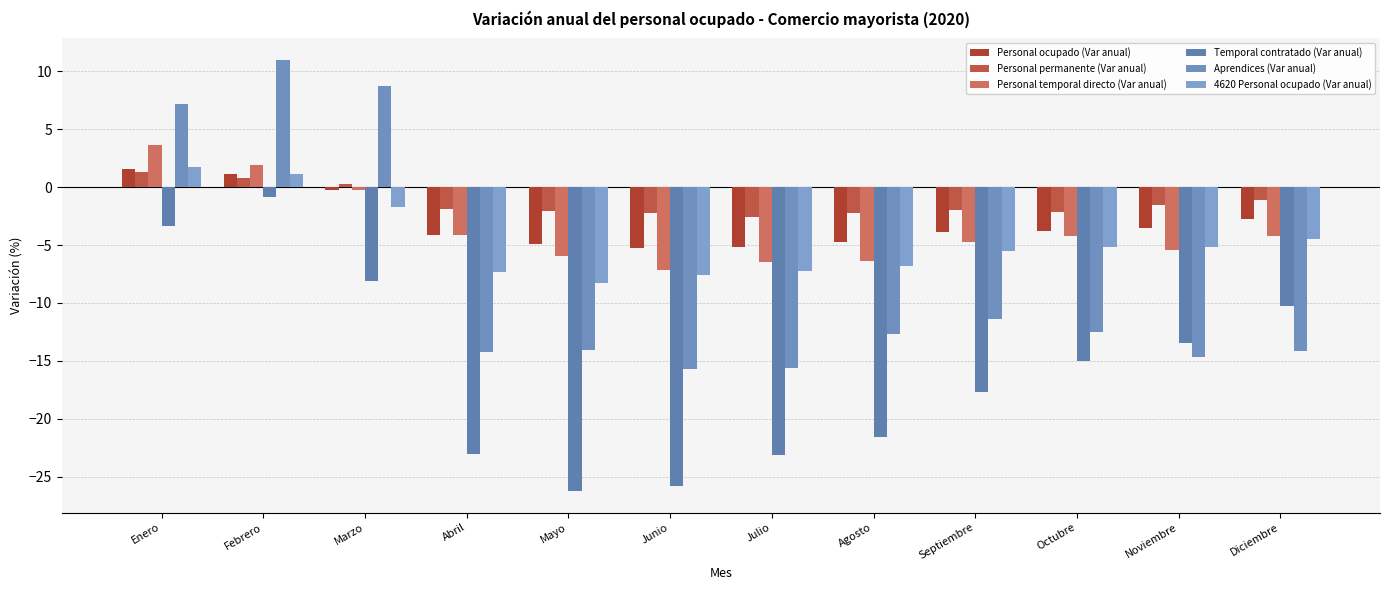

At which label does Temporal contratado (Var anual) first exceed -15?

Enero